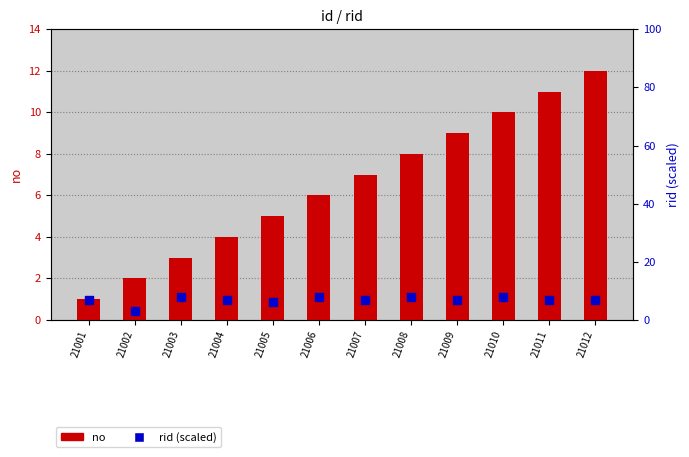

What is the total value across all series at 21012?

19